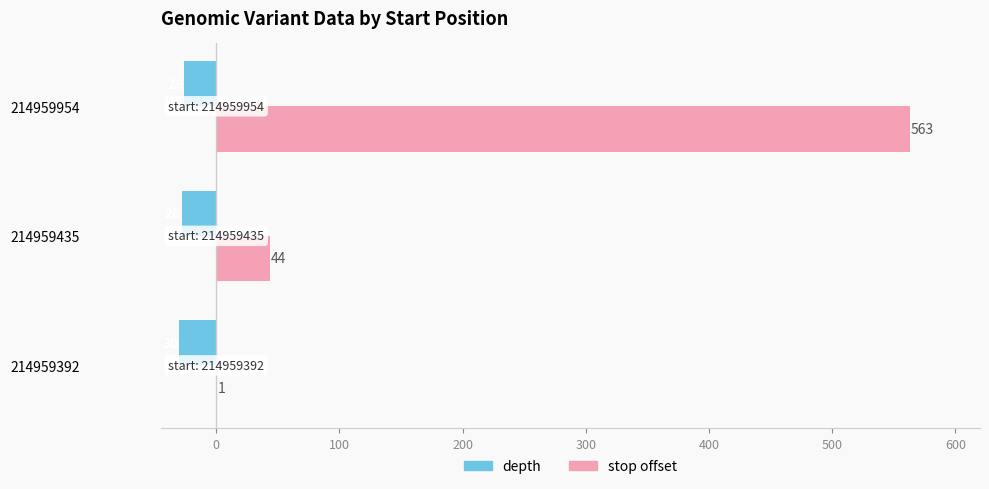

What is the greatest value displayed?

563